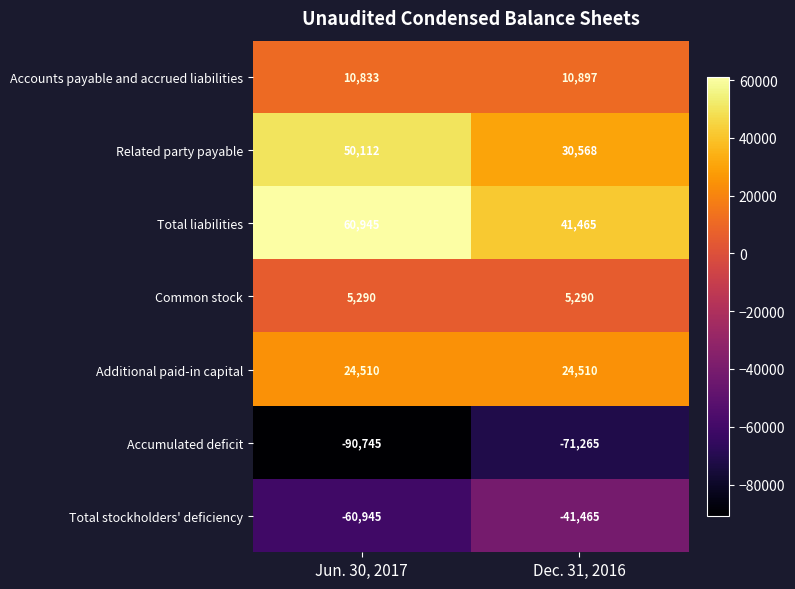

What is the sum of the Common stock values at Jun. 30, 2017 and Dec. 31, 2016?

10580